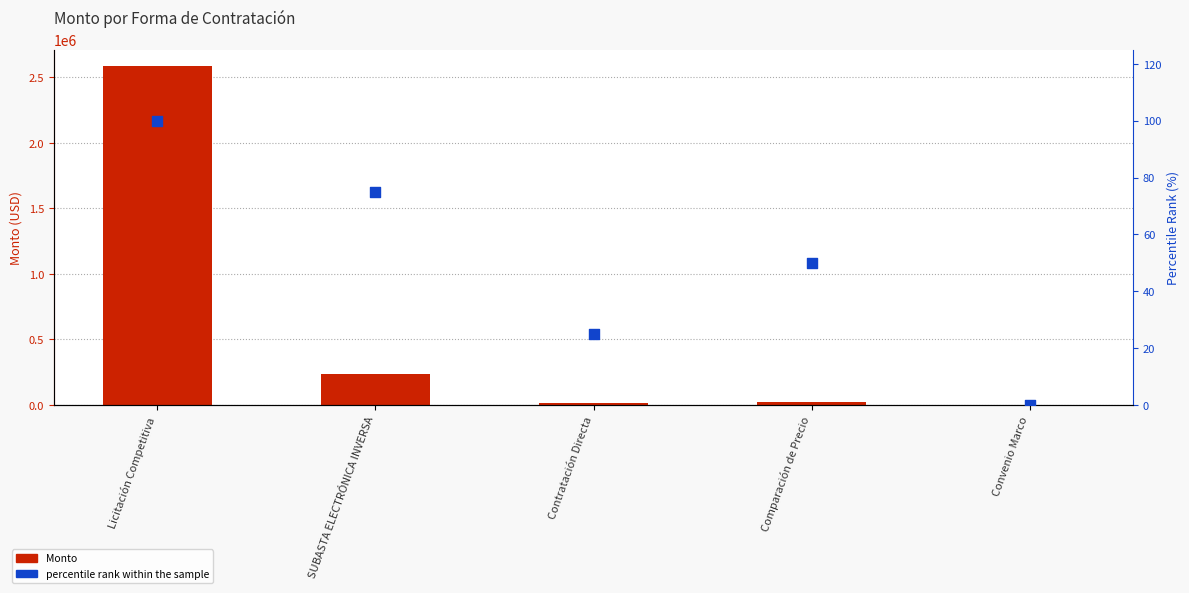

Is the value of percentile rank within the sample at Licitación Competitiva greater than the value of Monto at SUBASTA ELECTRÓNICA INVERSA?

No